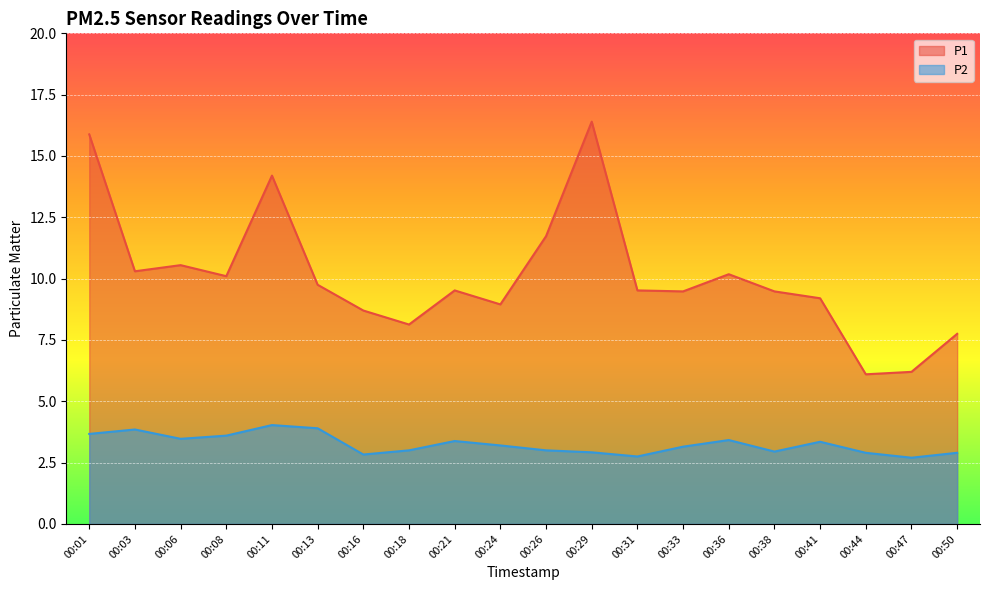

At how many categories does at least one series exceed 15?

2